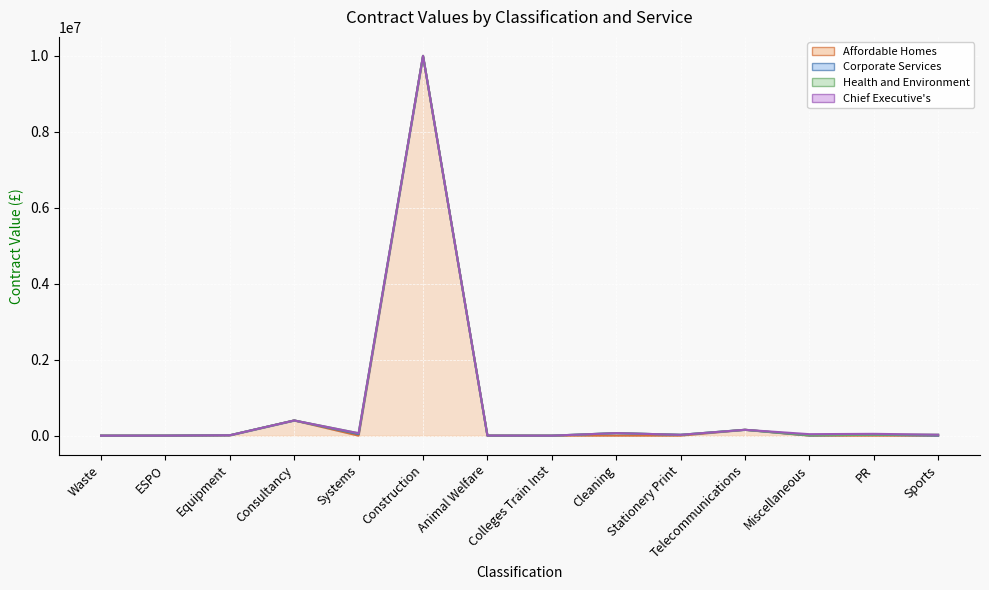

The value of Health and Environment at Colleges Train Inst is 0.0. True or false?

True